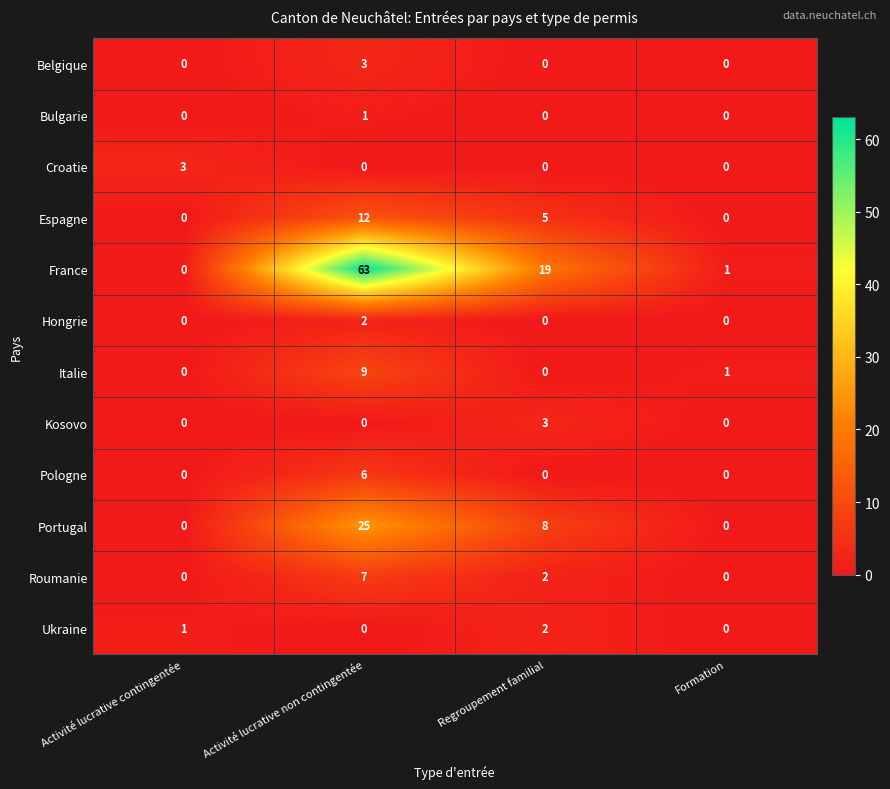

What is the sum of all Ukraine values?

3